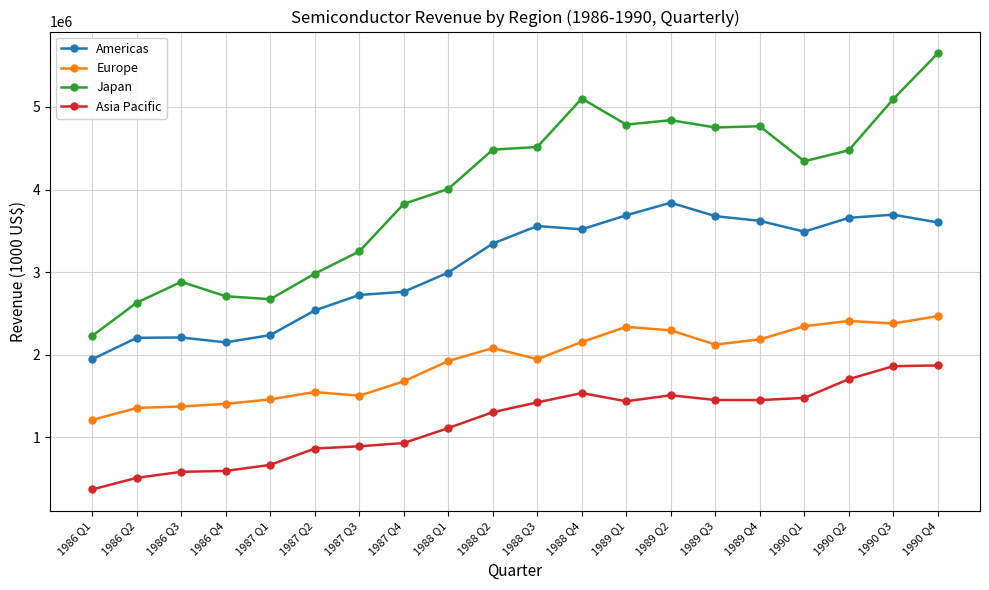

True or false: Japan has more than 2 points higher than both neighbors.

True